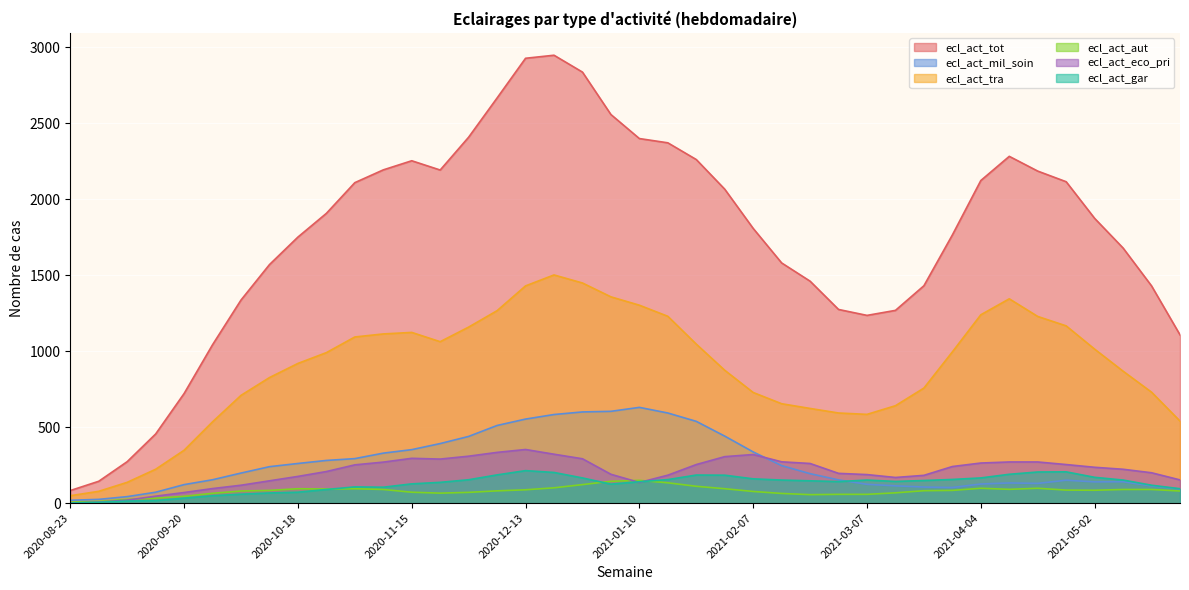

What is the difference between the ecl_act_mil_soin values at 2021-02-28 and 2020-11-29?

286